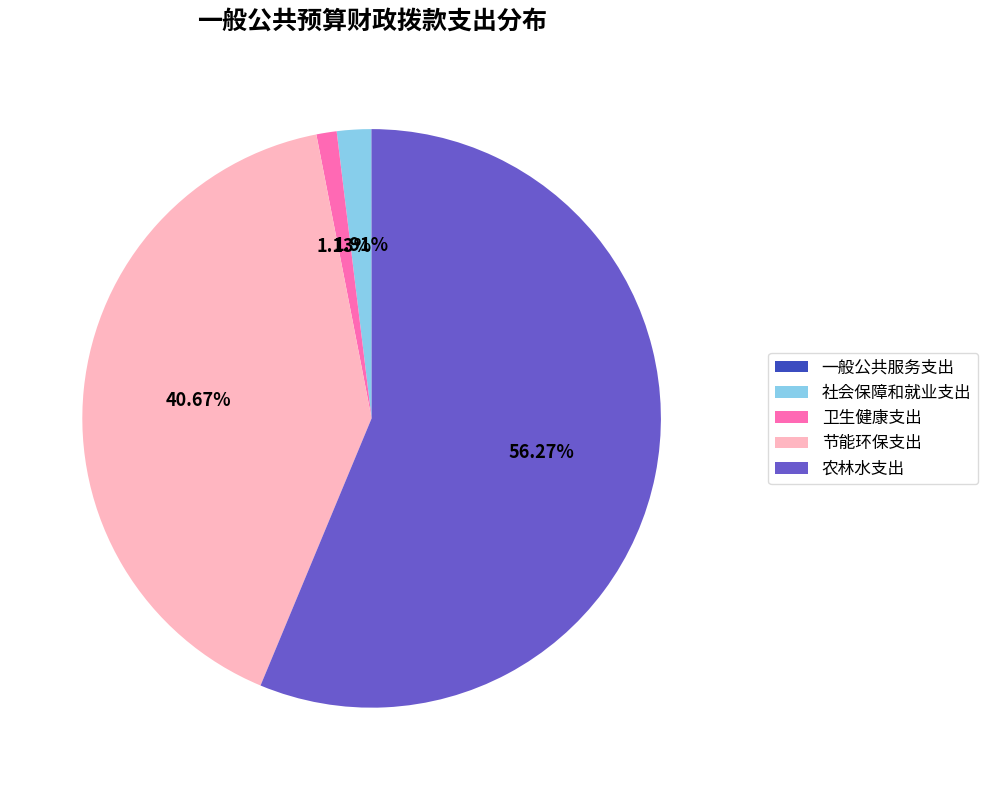

Which has a higher value, 社会保障和就业支出 or 卫生健康支出?

社会保障和就业支出